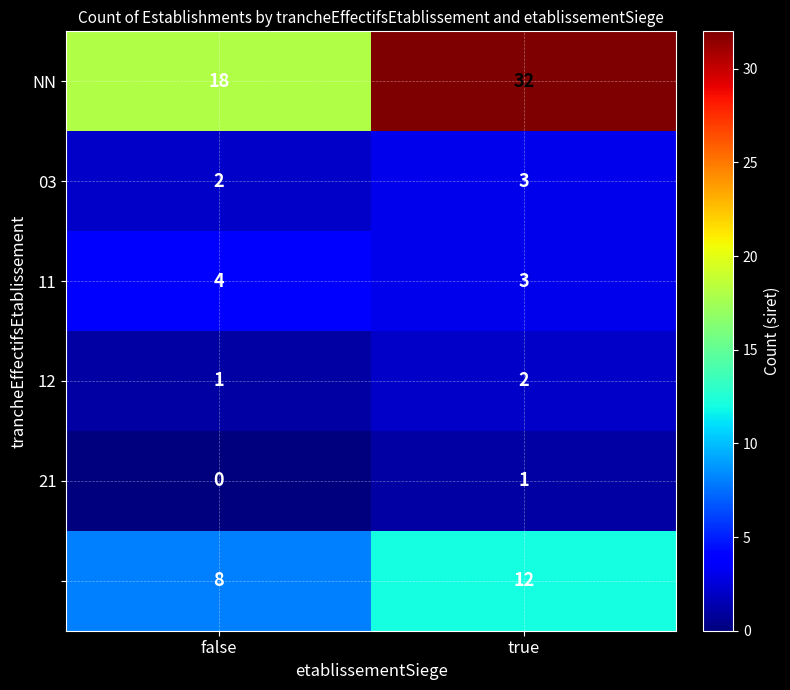

At which category is the sum across all series the highest?

true